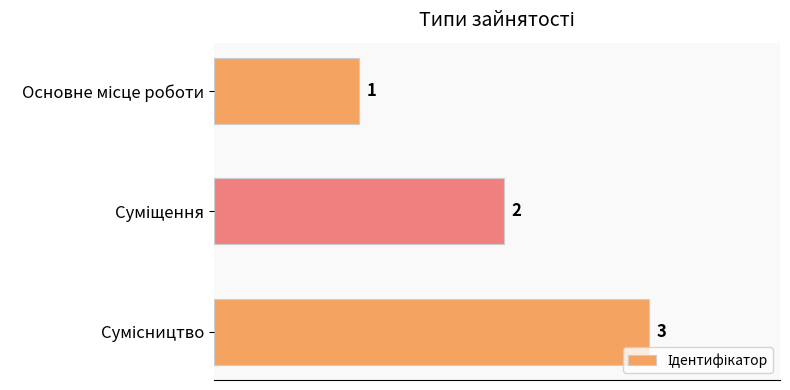

Are the bars horizontal?

Yes